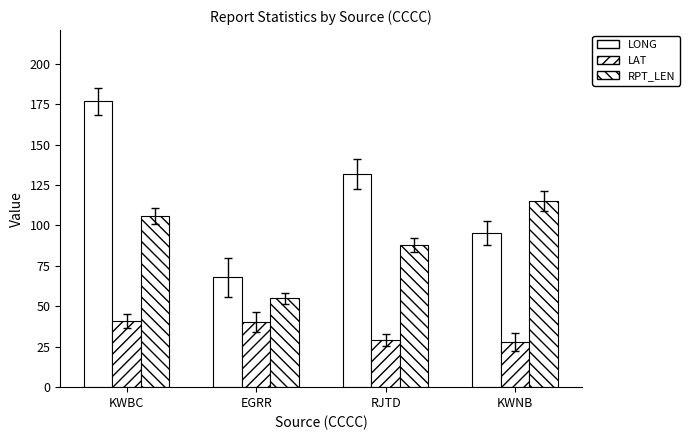

What is the minimum value shown in the chart?

27.9